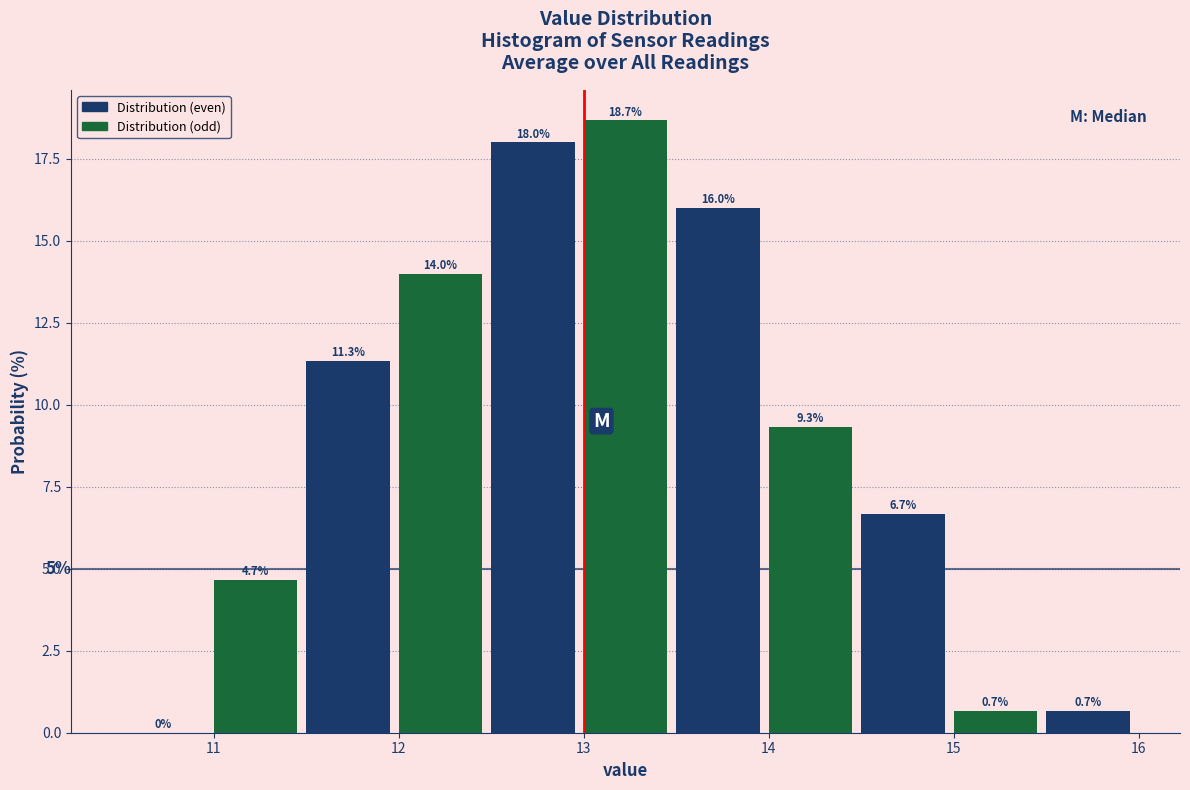

Reading left to right, list every bar in this chart as the range it spans on the x-axis followed by its height.

10.5 to 11.0: 0.0
11.0 to 11.5: 4.7
11.5 to 12.0: 11.3
12.0 to 12.5: 14.0
12.5 to 13.0: 18.0
13.0 to 13.5: 18.7
13.5 to 14.0: 16.0
14.0 to 14.5: 9.3
14.5 to 15.0: 6.7
15.0 to 15.5: 0.7
15.5 to 16.0: 0.7